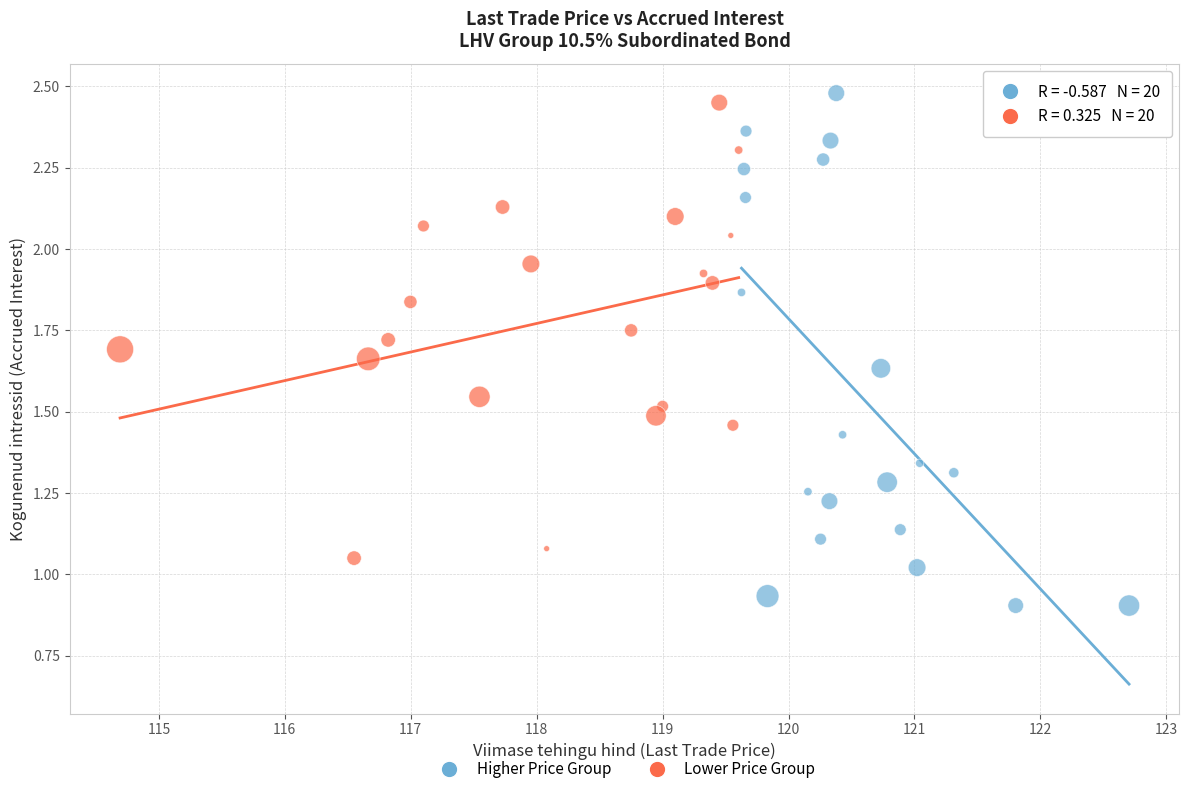

Which series contains the lowest Y value?

Higher Price Group